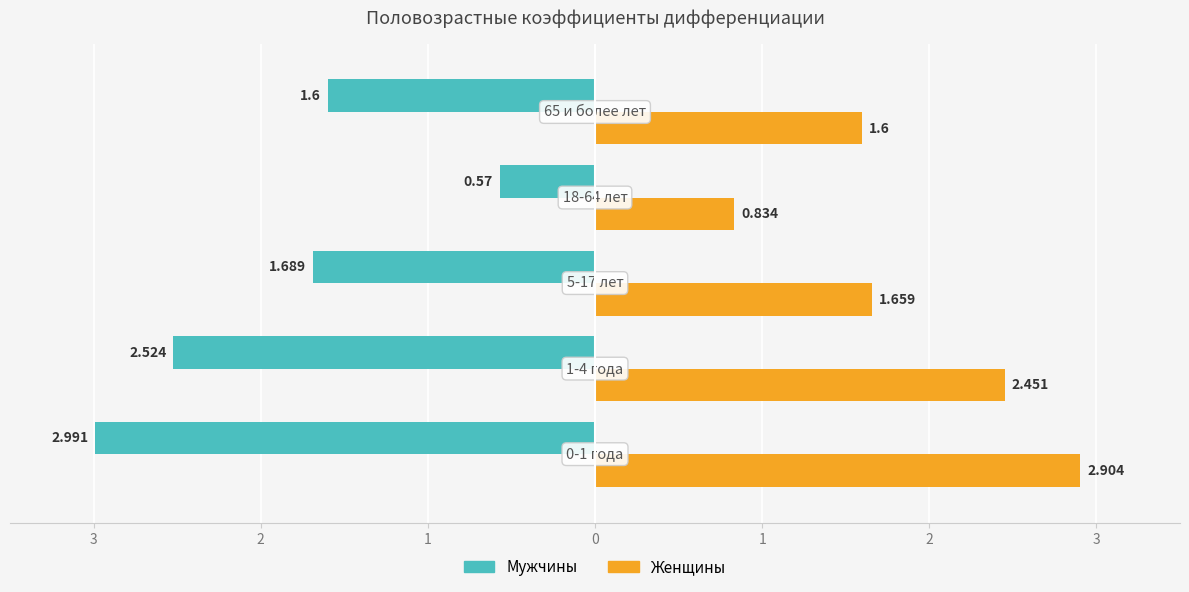

What are all the series names shown in the legend?

Мужчины, Женщины